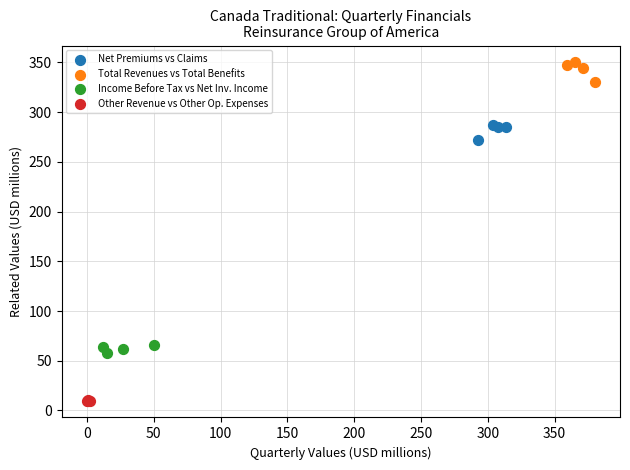

Which series contains the lowest Y value?

Other Revenue vs Other Op. Expenses